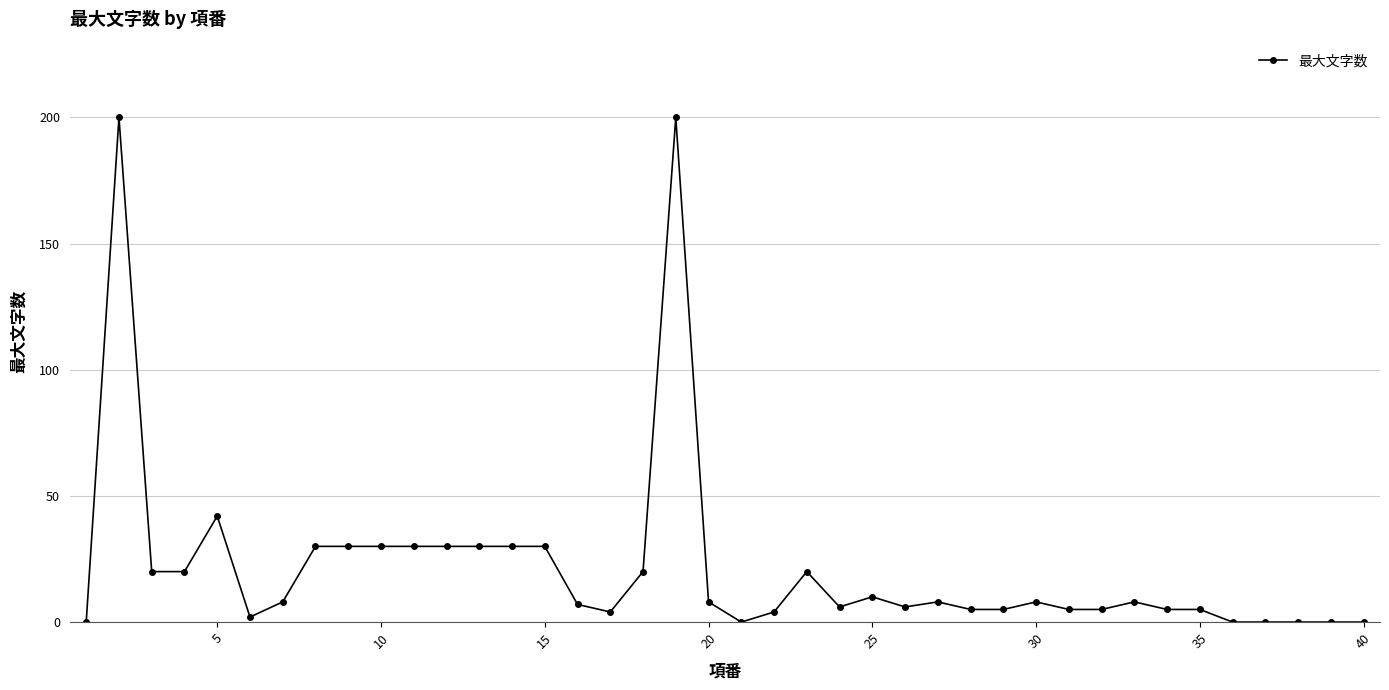

What is the difference between the maximum and minimum values?

200